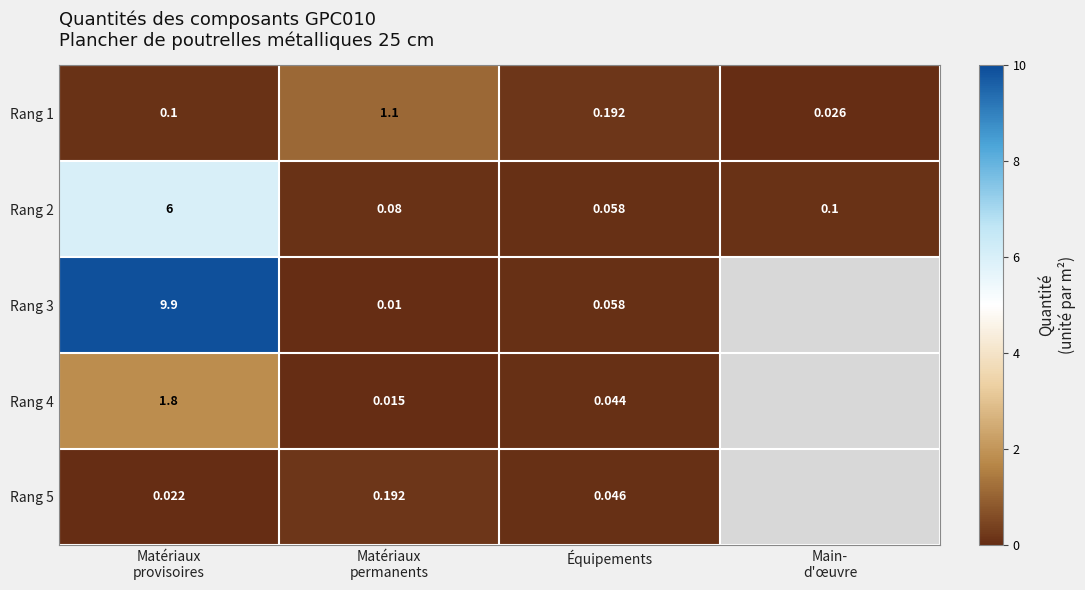

Count the number of data series in this chart.

5